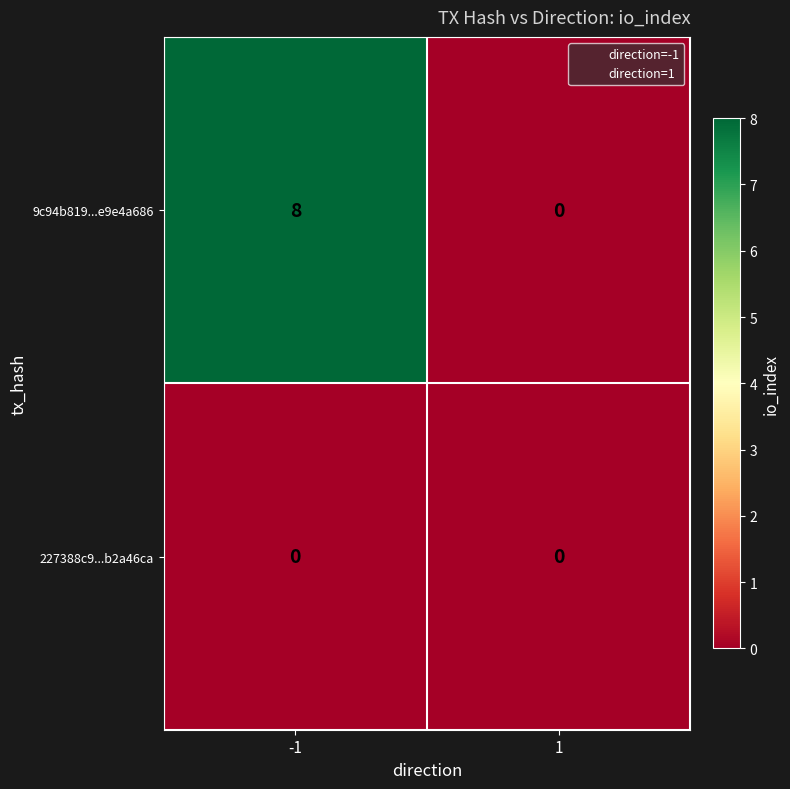

True or false: 227388c9...b2a46ca has a value of 0 at 1.

True